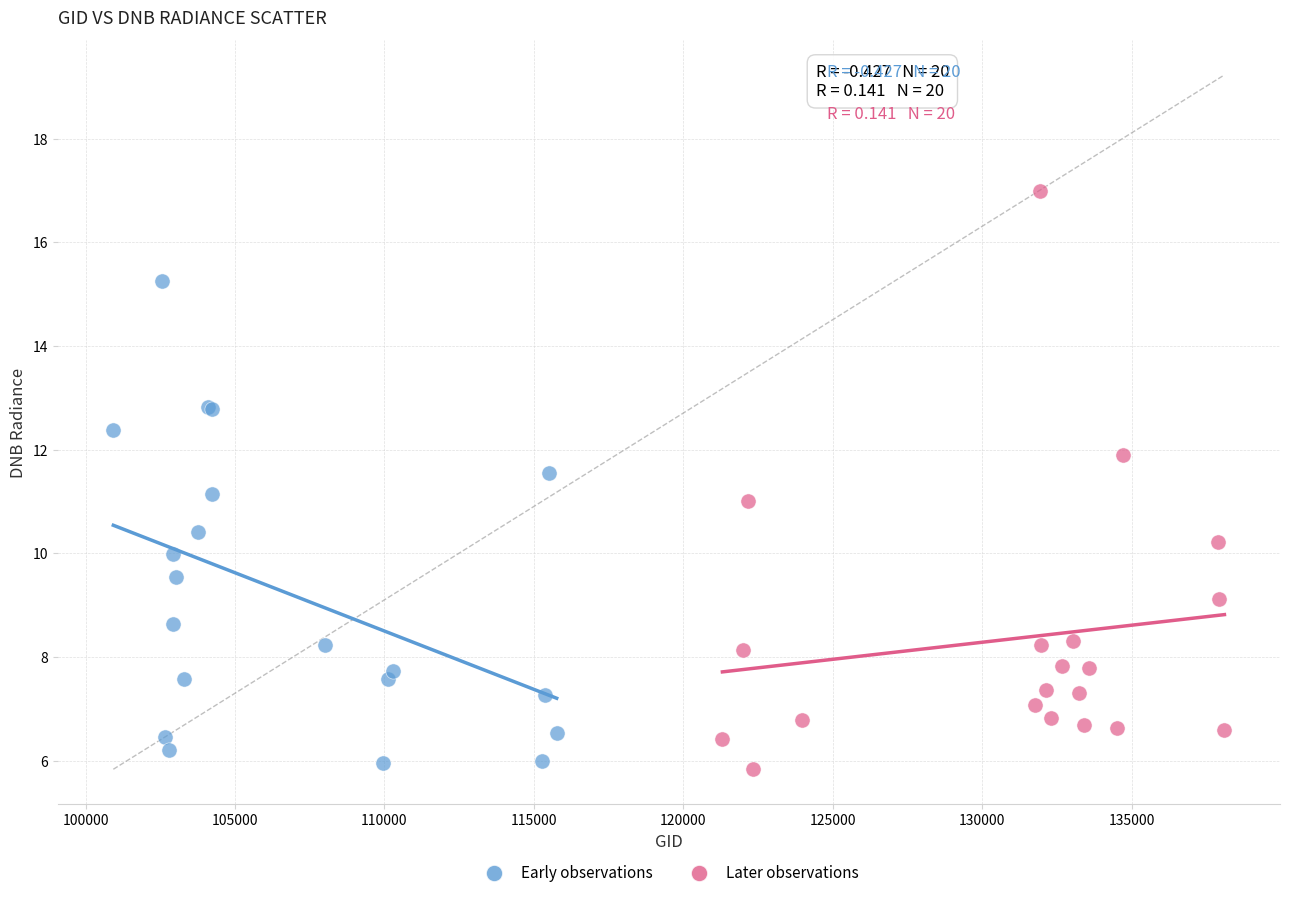

Which series contains the lowest Y value?

Later observations